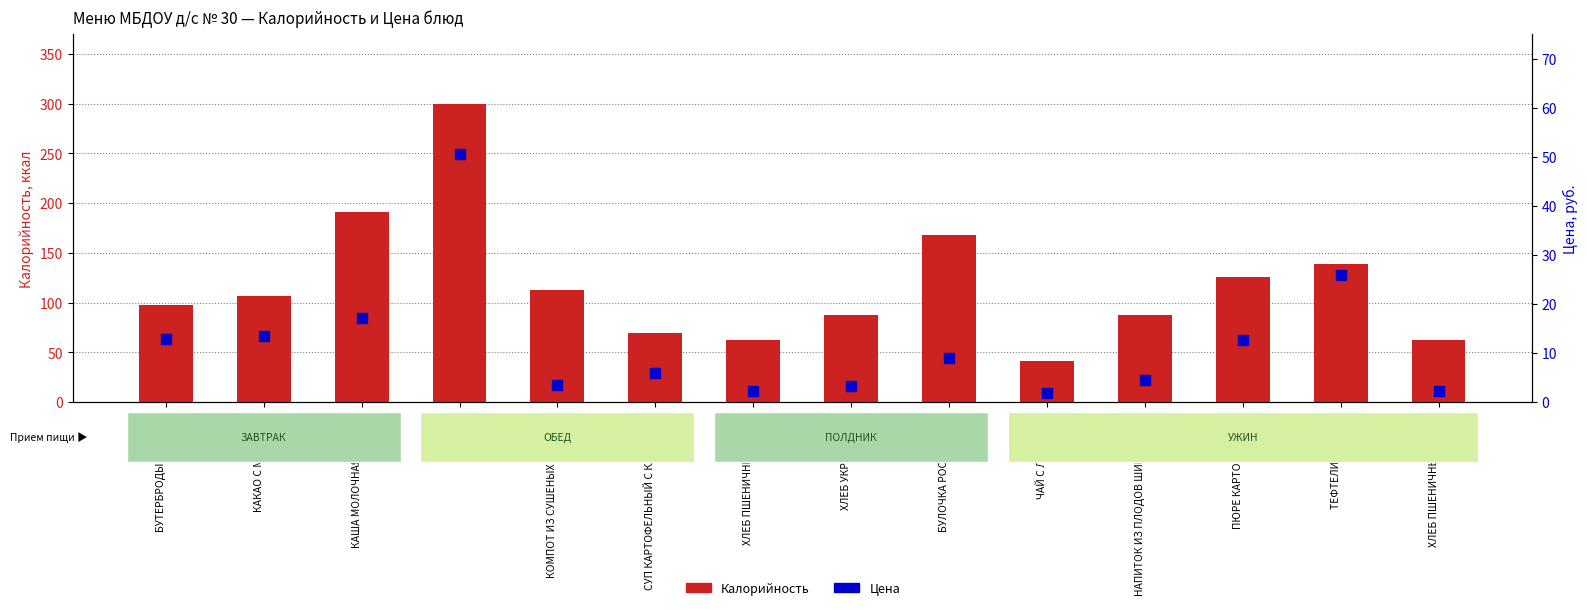

Is the value of Калорийность at НАПИТОК ИЗ ПЛОДОВ ШИПОВНИКА greater than the value of Цена at БУЛОЧКА РОССИЙСКАЯ?

Yes